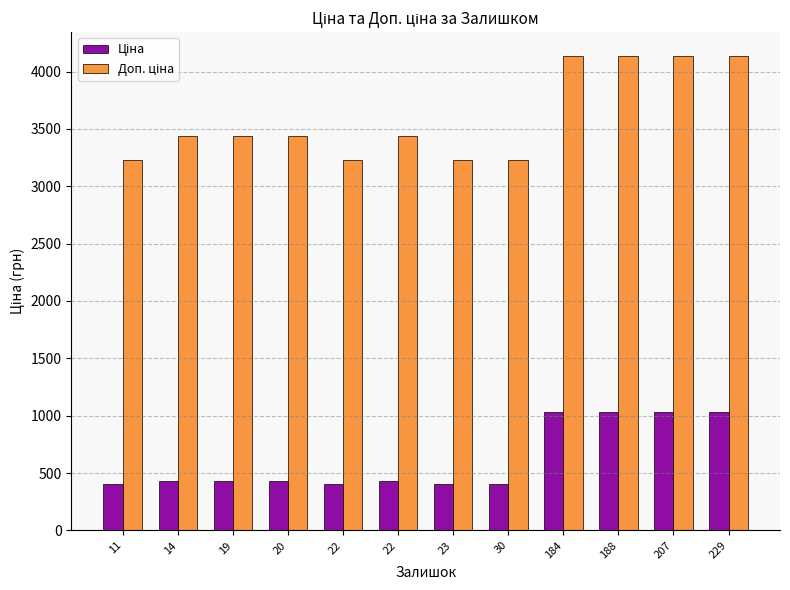

Are the bars horizontal?

No